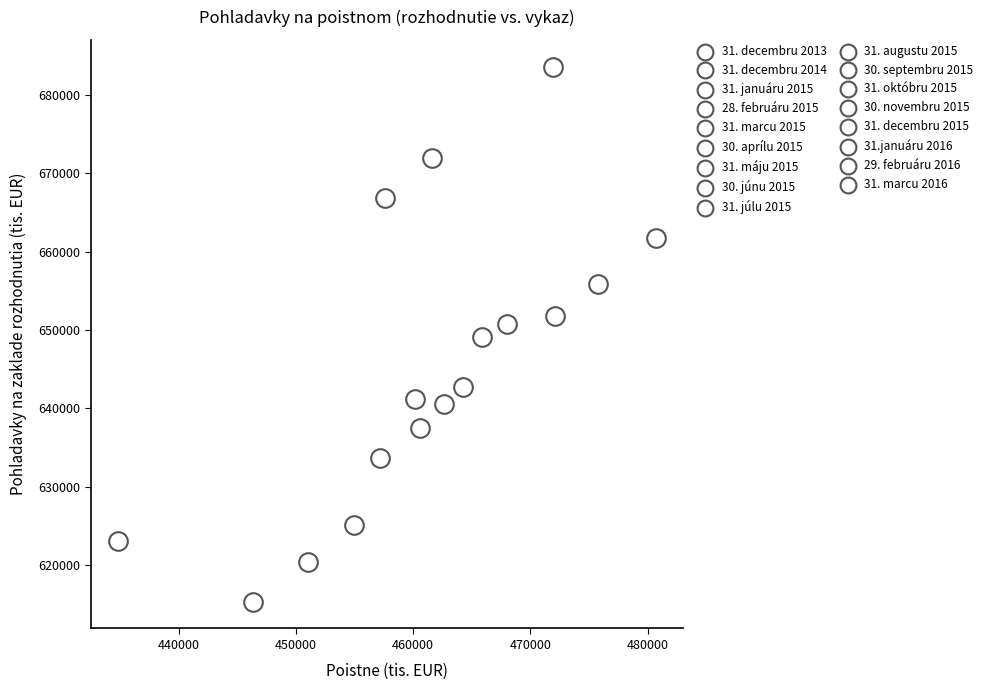

What is the range of X values (max minus min)?

45912.5